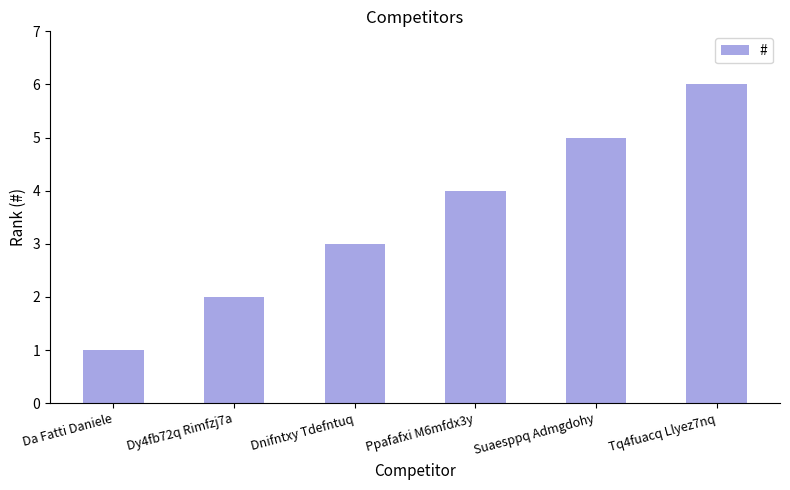

What value does the data have at Dnifntxy Tdefntuq?

3